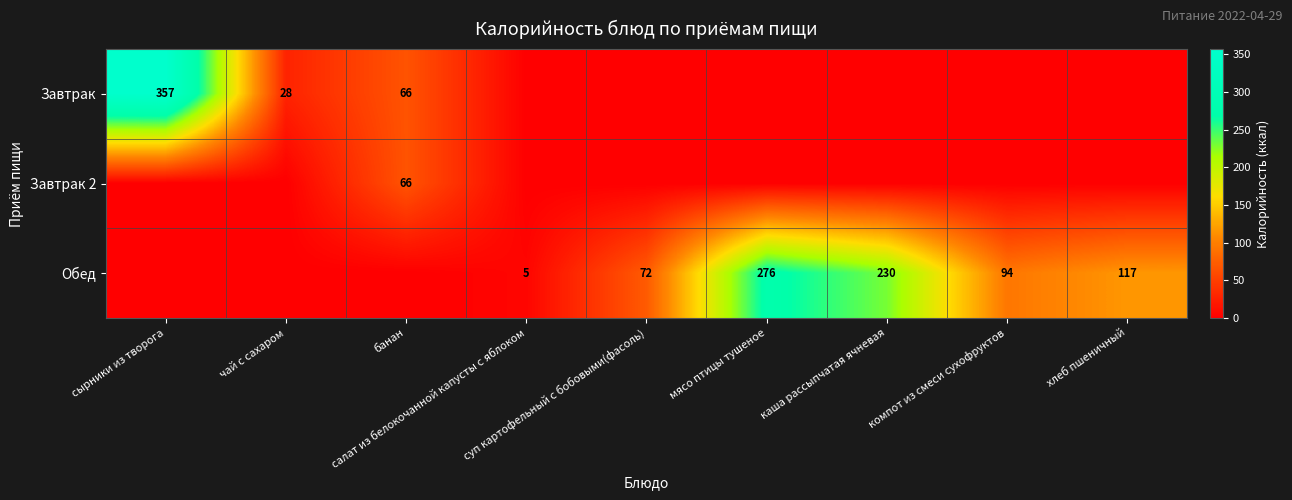

At which label does Завтрак reach its minimum?

салат из белокочанной капусты с яблоком